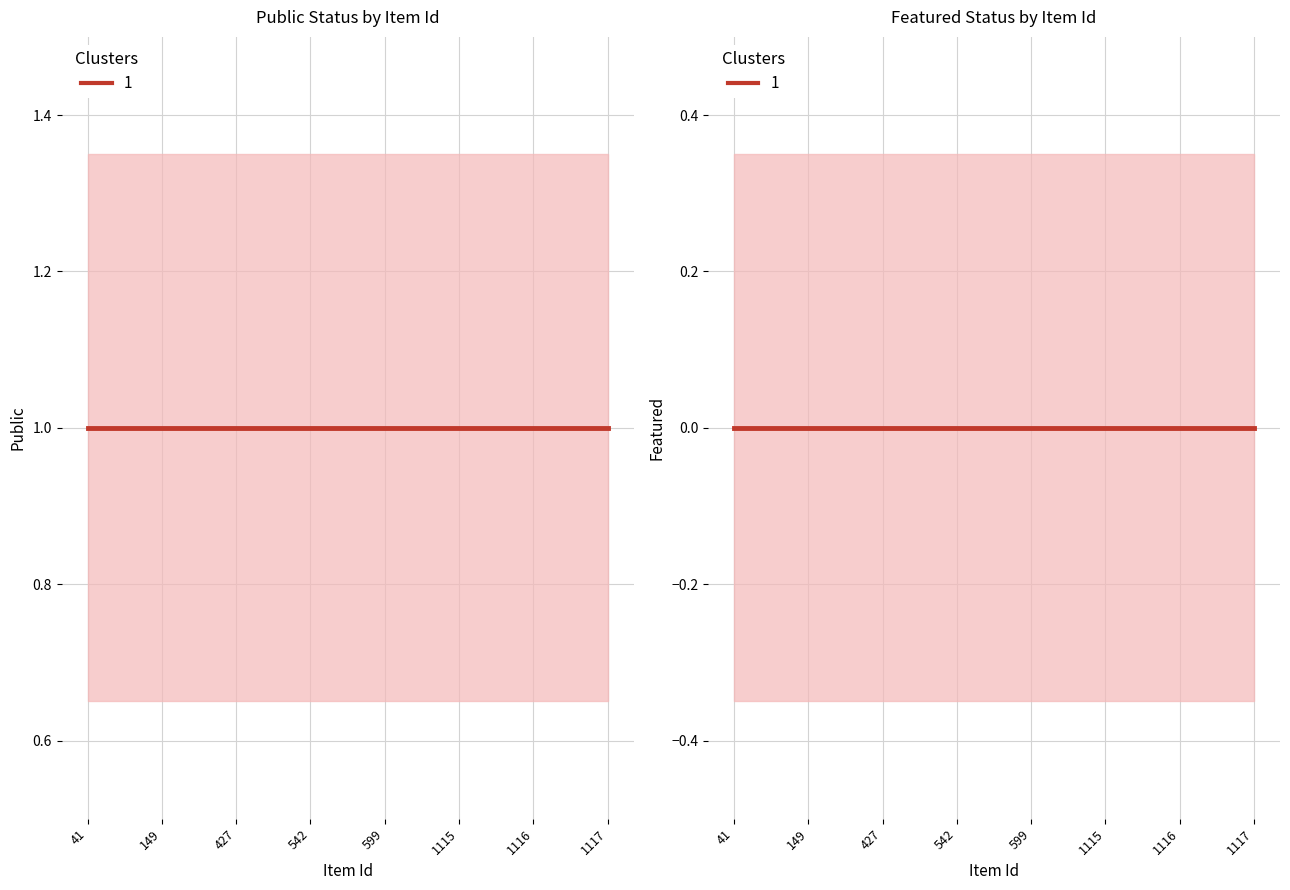

True or false: featured and public intersect in this chart.

False